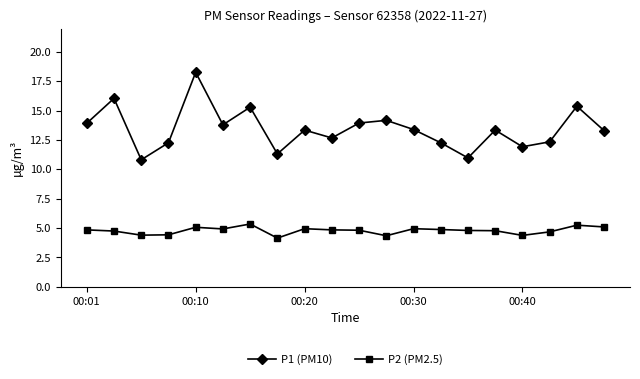

True or false: P2 (PM2.5) and P1 (PM10) cross at least once.

False